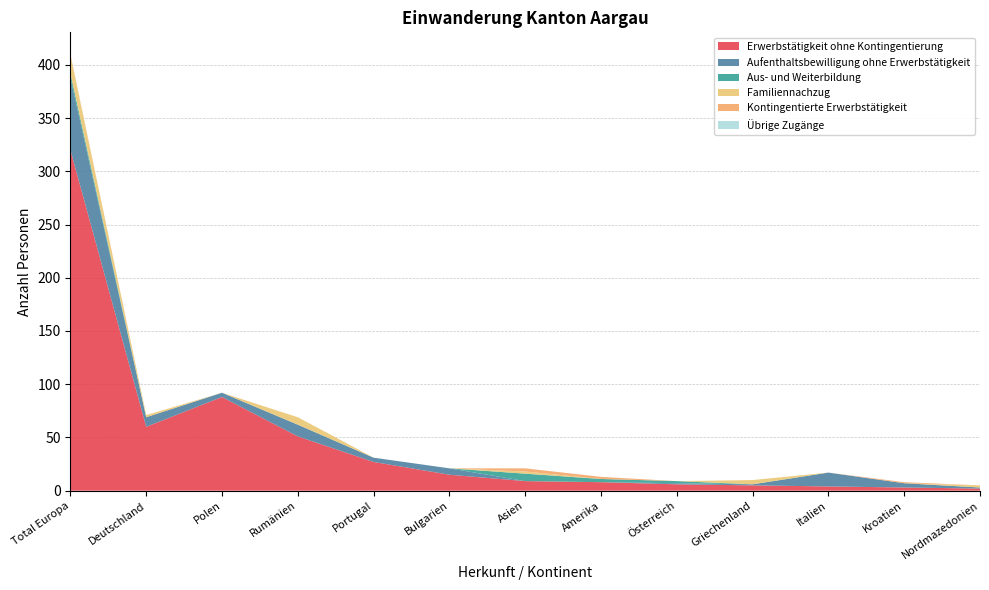

Reading left to right, what are all the values shown in this chart?

Erwerbstätigkeit ohne Kontingentierung: 320	60	88	51	27	15	9	8	6	5	4	3	2
Aufenthaltsbewilligung ohne Erwerbstätigkeit: 68	9	4	11	4	6	0	0	1	1	13	4	1
Aus- und Weiterbildung: 4	0	0	0	0	0	7	3	2	0	0	0	0
Familiennachzug: 17	2	0	7	0	0	2	0	0	4	0	0	2
Kontingentierte Erwerbstätigkeit: 1	0	0	0	0	0	3	2	0	0	0	1	0
Übrige Zugänge: 0	0	0	0	0	0	0	0	0	0	0	0	0